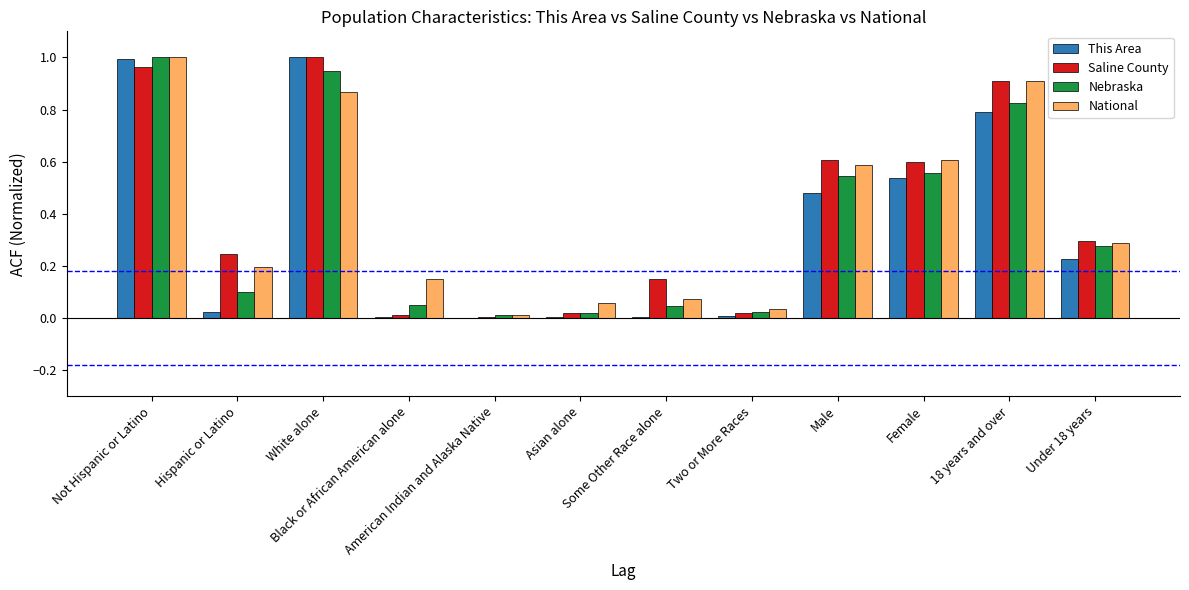

Reading left to right, list all the values displayed in this chart.

This Area: 1.0	0.0	1.0	0.0	0.0	0.0	0.0	0.0	0.5	0.5	0.8	0.2
Saline County: 1.0	0.2	1.0	0.0	0.0	0.0	0.2	0.0	0.6	0.6	0.9	0.3
Nebraska: 1.0	0.1	0.9	0.0	0.0	0.0	0.0	0.0	0.5	0.6	0.8	0.3
National: 1.0	0.2	0.9	0.2	0.0	0.1	0.1	0.0	0.6	0.6	0.9	0.3